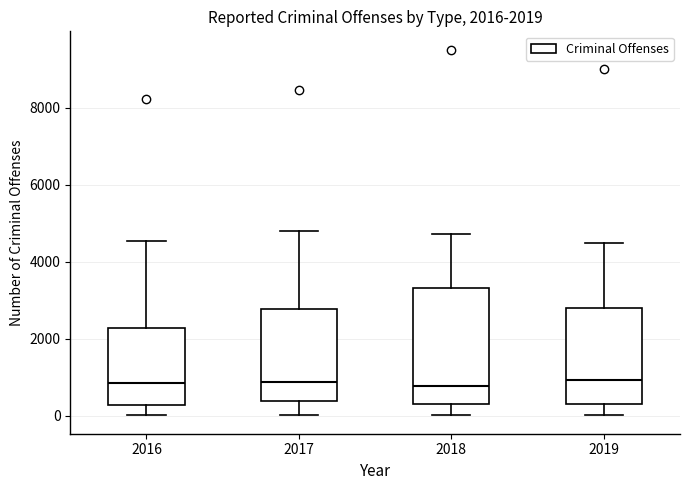

Which box is the tallest, from its lower edge to its upper edge?

2018